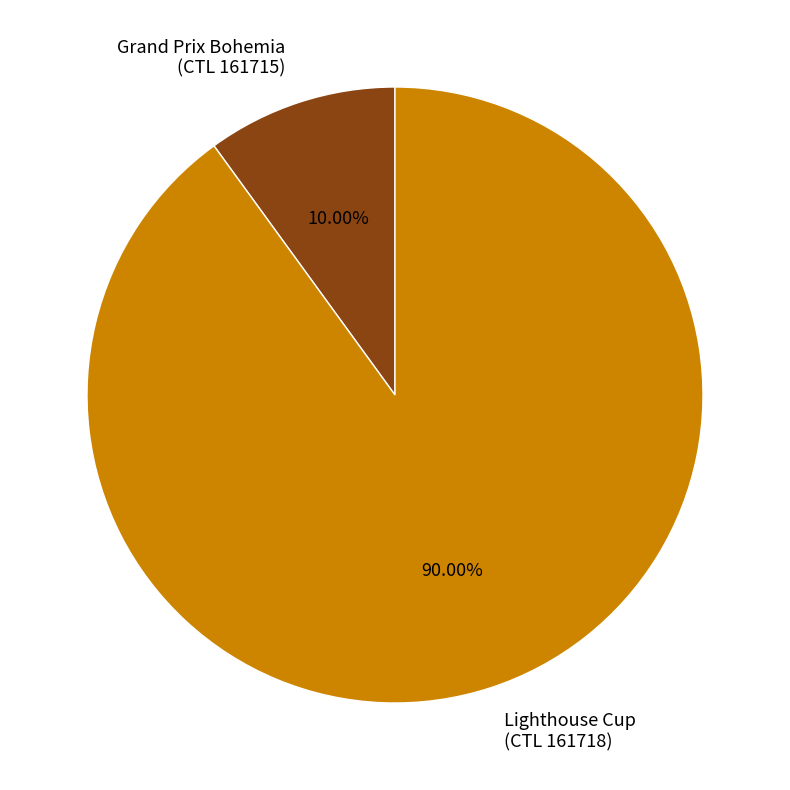

How many segments does this pie chart have?

2